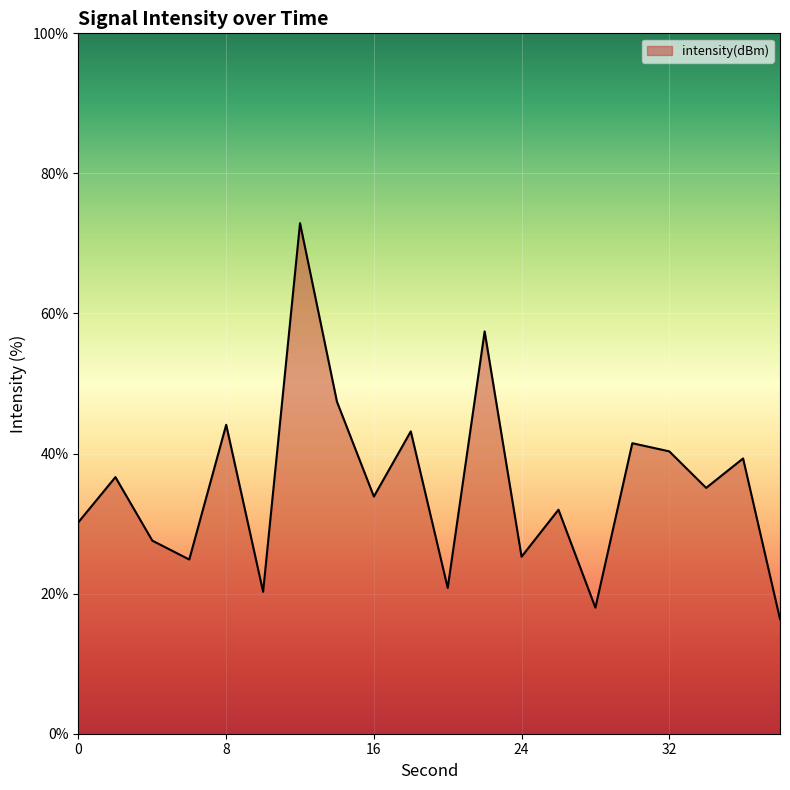

What is the greatest value displayed?

72.9